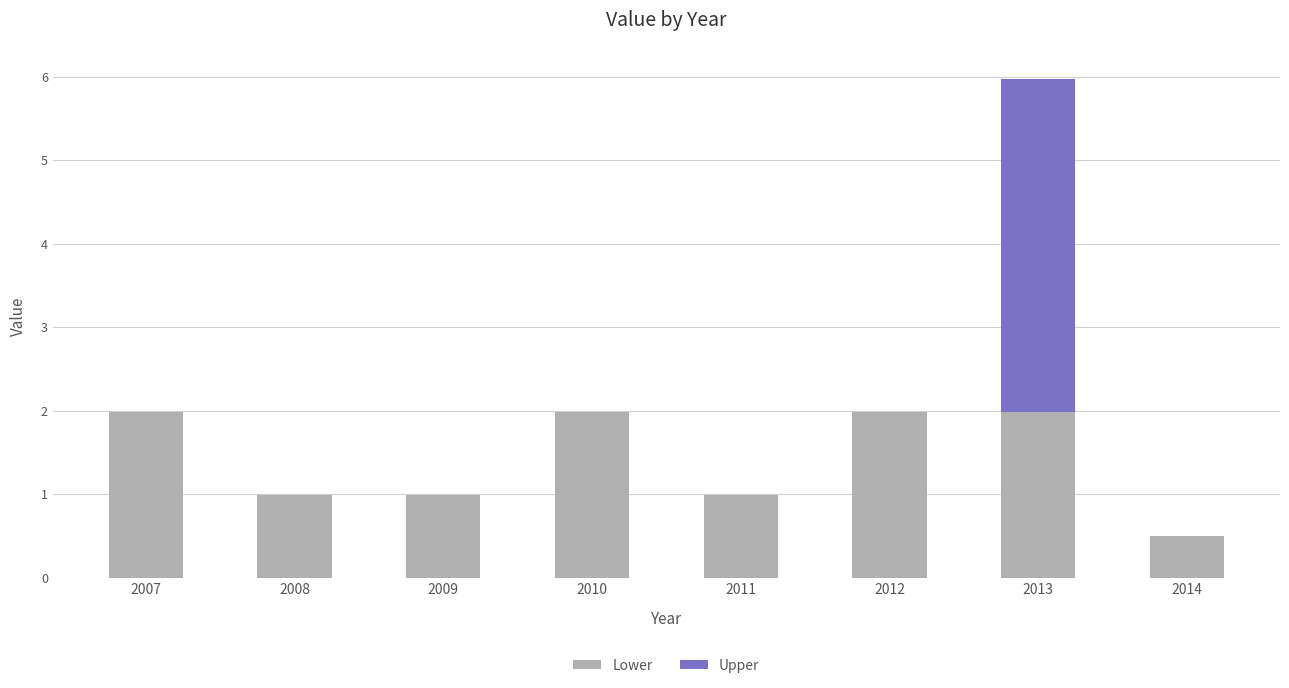

Does the chart contain stacked bars?

Yes